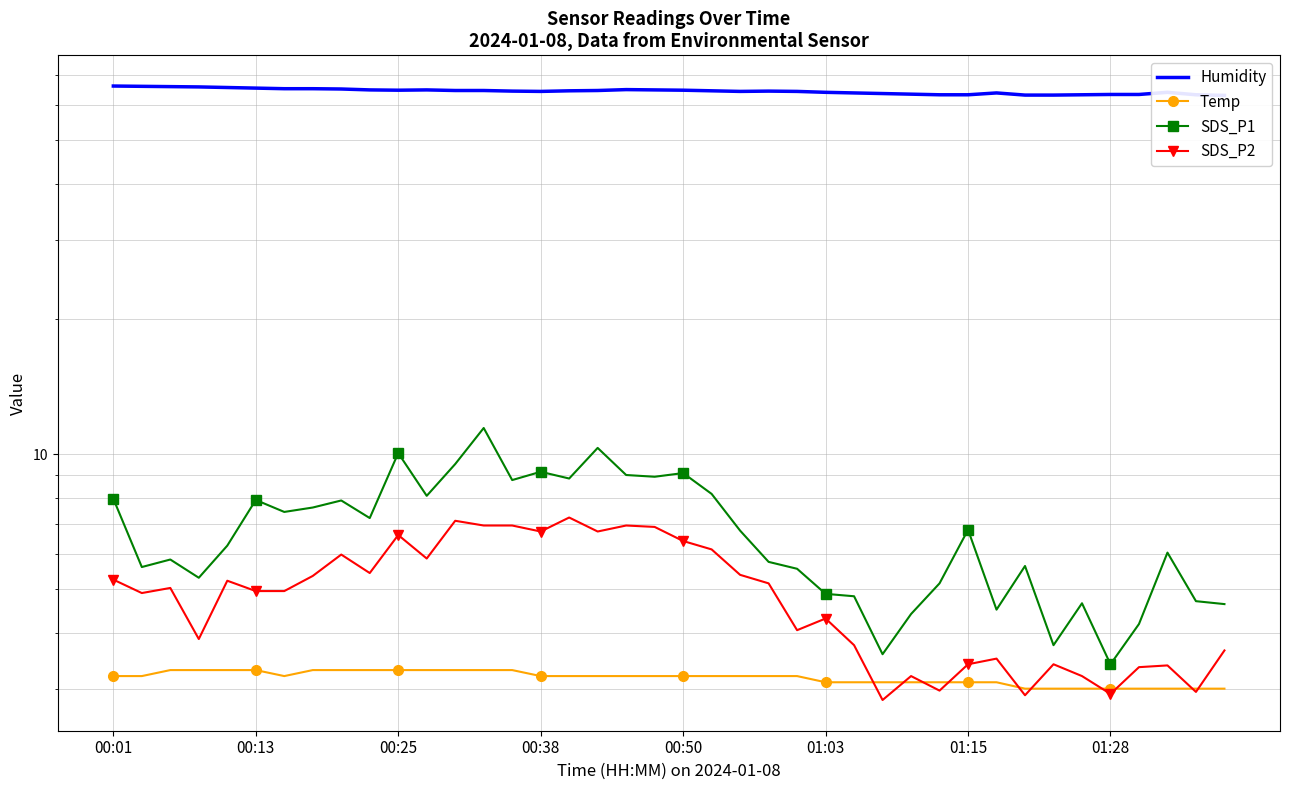

What is the sum of all SDS_P1 values?

269.2